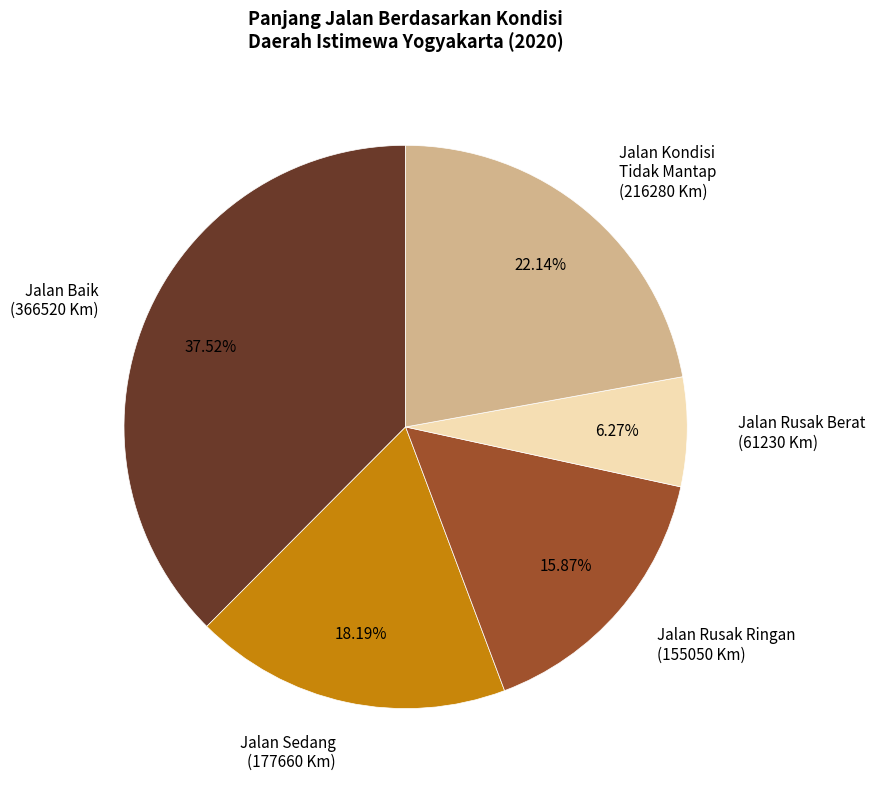

Do Jalan Baik (366520 Km) and Jalan Sedang (177660 Km) together represent more than half of the pie?

Yes